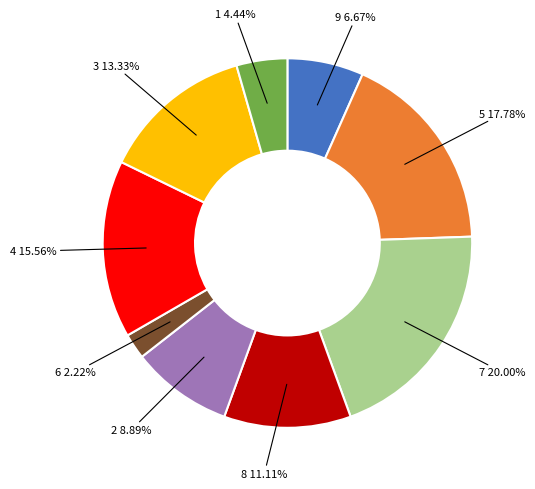

To the nearest percent, what is the average slice percentage?

11%